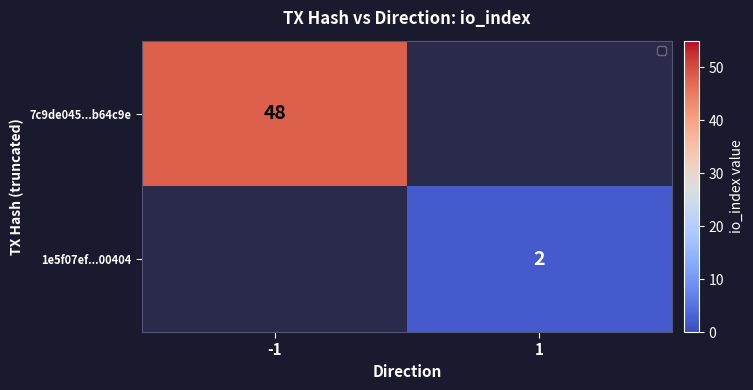

Is it true that 7c9de045...b64c9e equals 20.8 at -1?

False